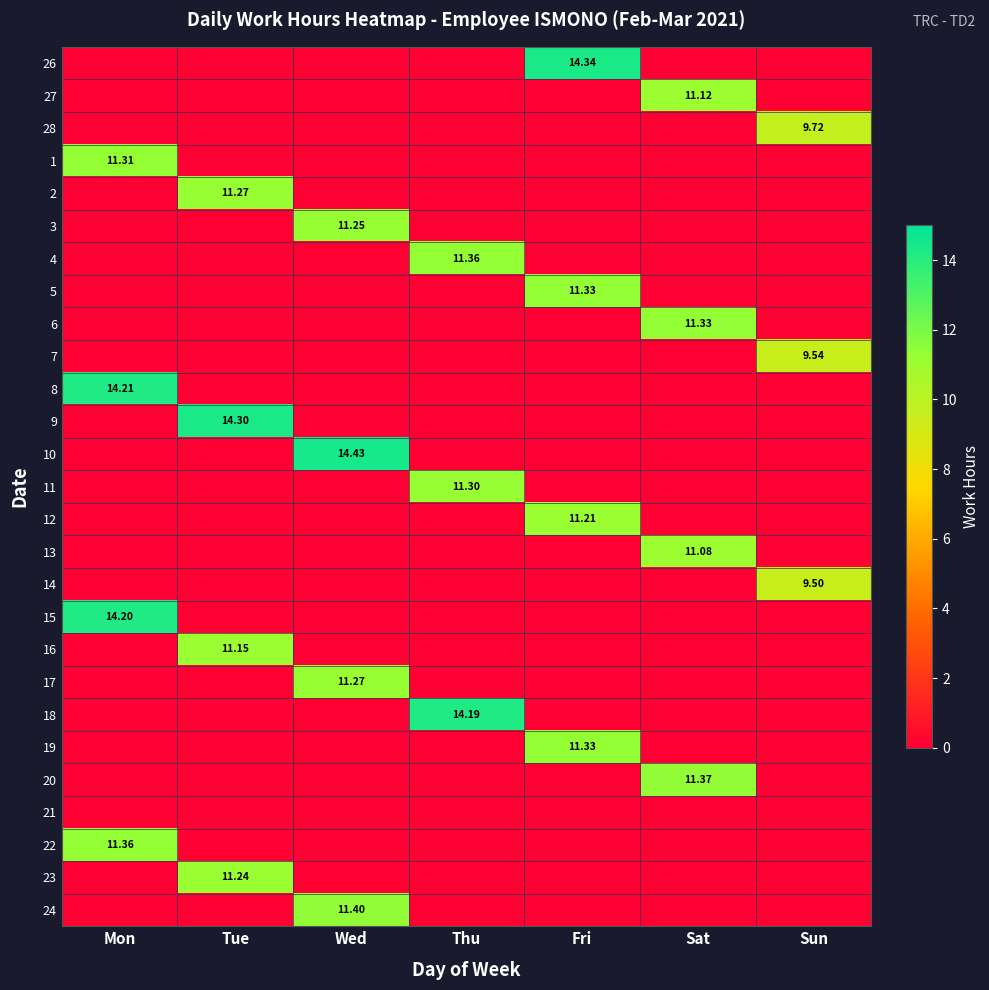

How many series are shown in this chart?

27